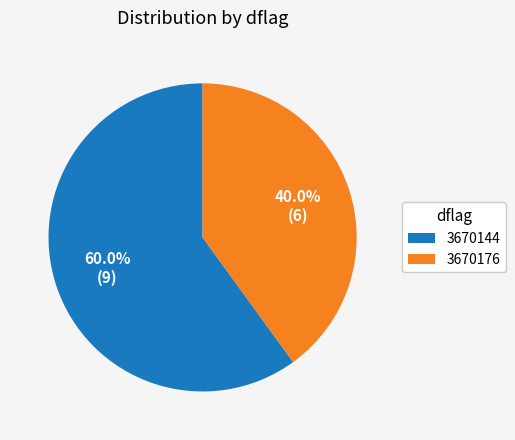

To the nearest percent, what portion does 3670144 represent?

60%